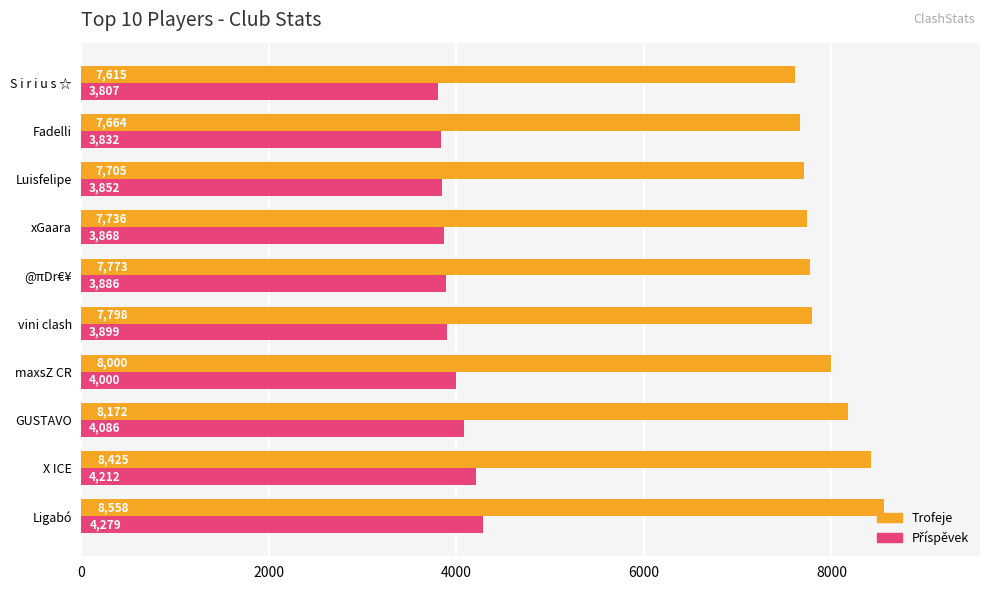

The value of Trofeje at GUSTAVO is 3778. True or false?

False